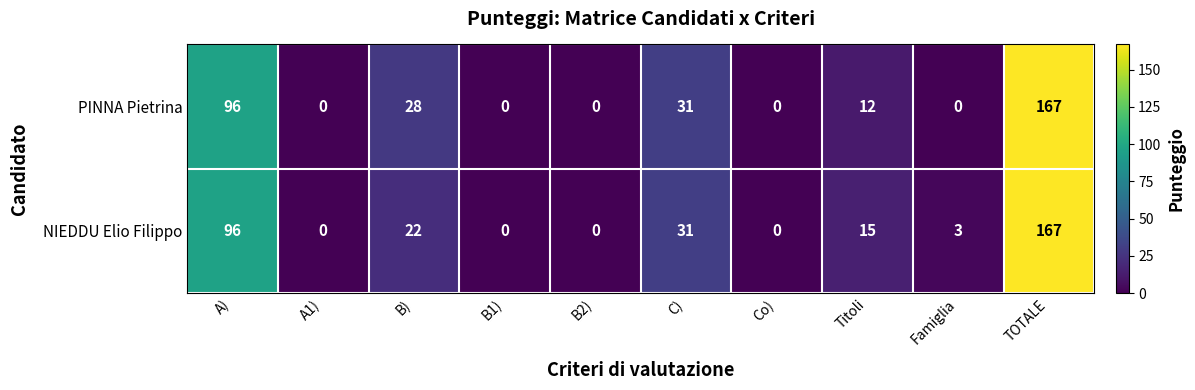

At which category is the sum across all series the highest?

TOTALE